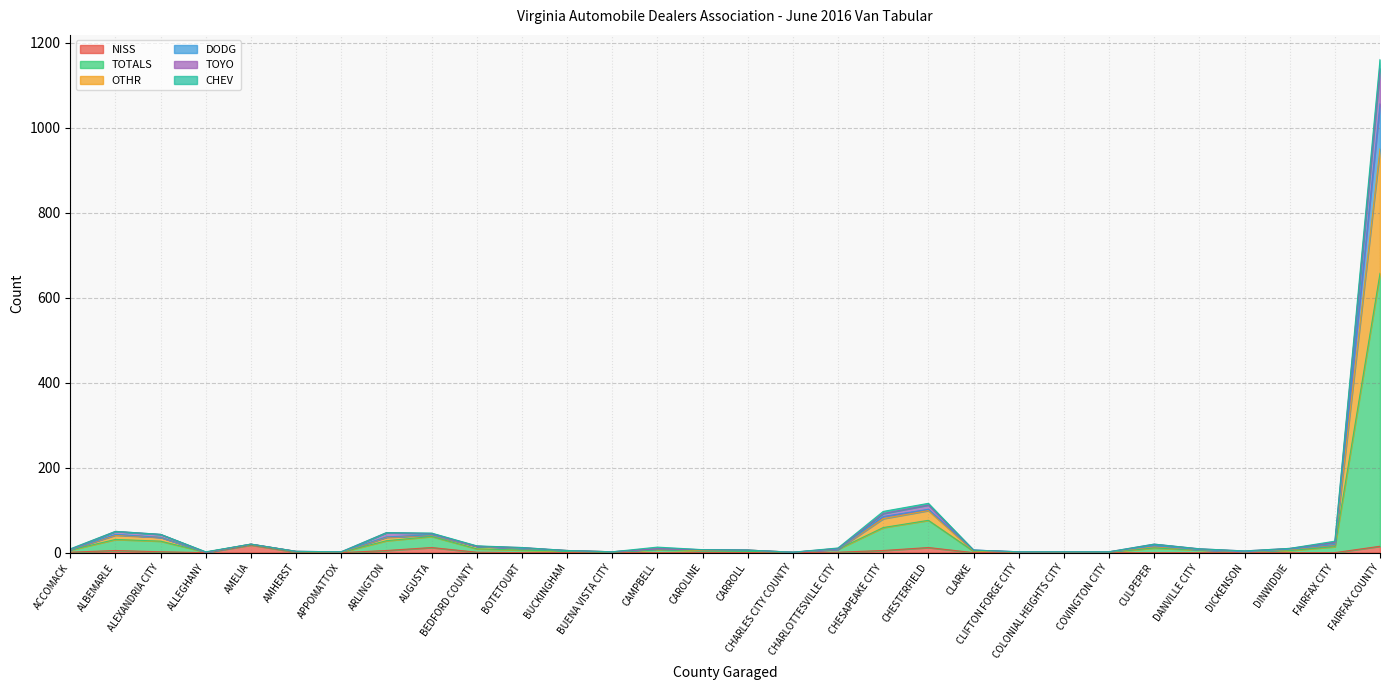

What is the sum of the NISS values at COLONIAL HEIGHTS CITY and CHESTERFIELD?

12